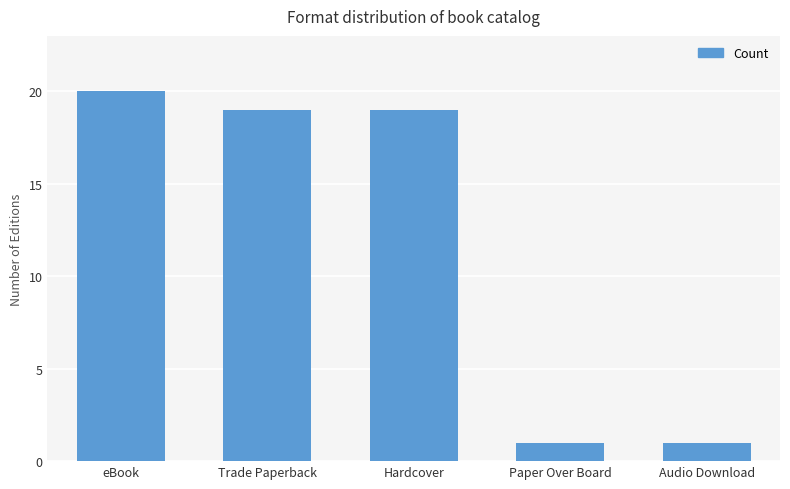

Reading left to right, transcribe all the data shown in this chart.

20	19	19	1	1